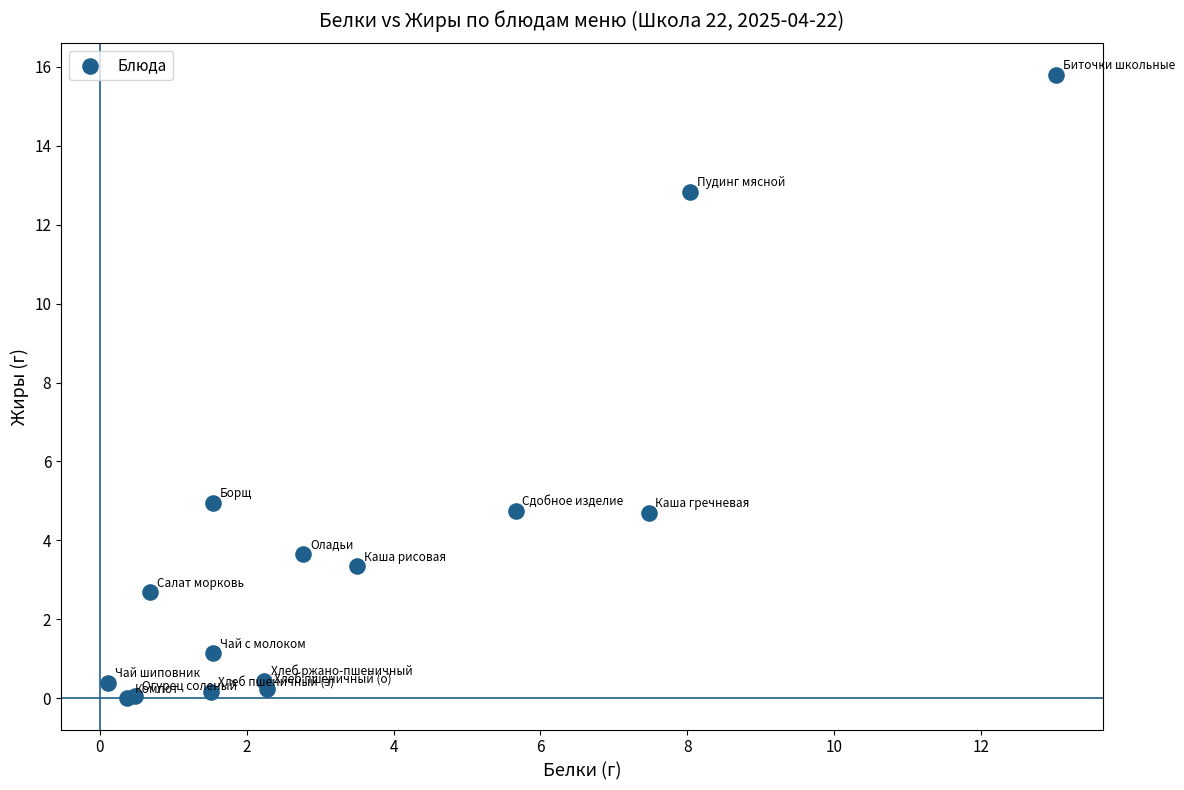

What Y value in the scatter plot is closest to 7?

5.0